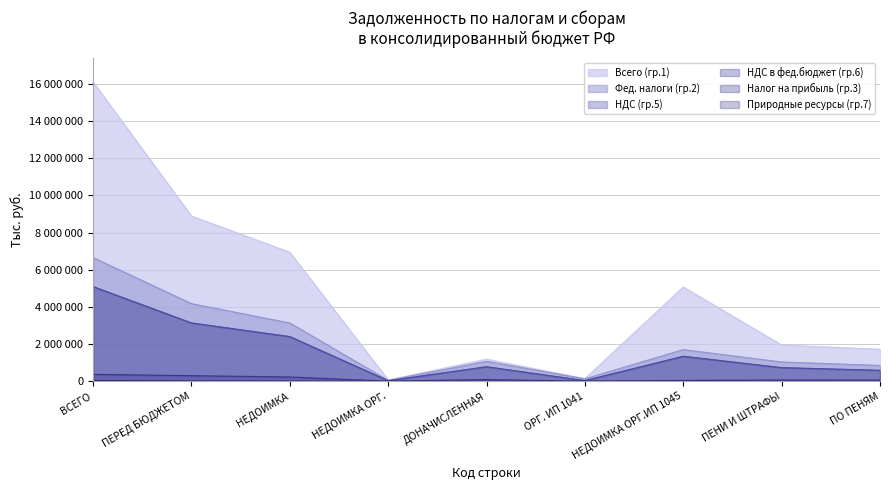

What is the maximum value shown in the chart?

16100036